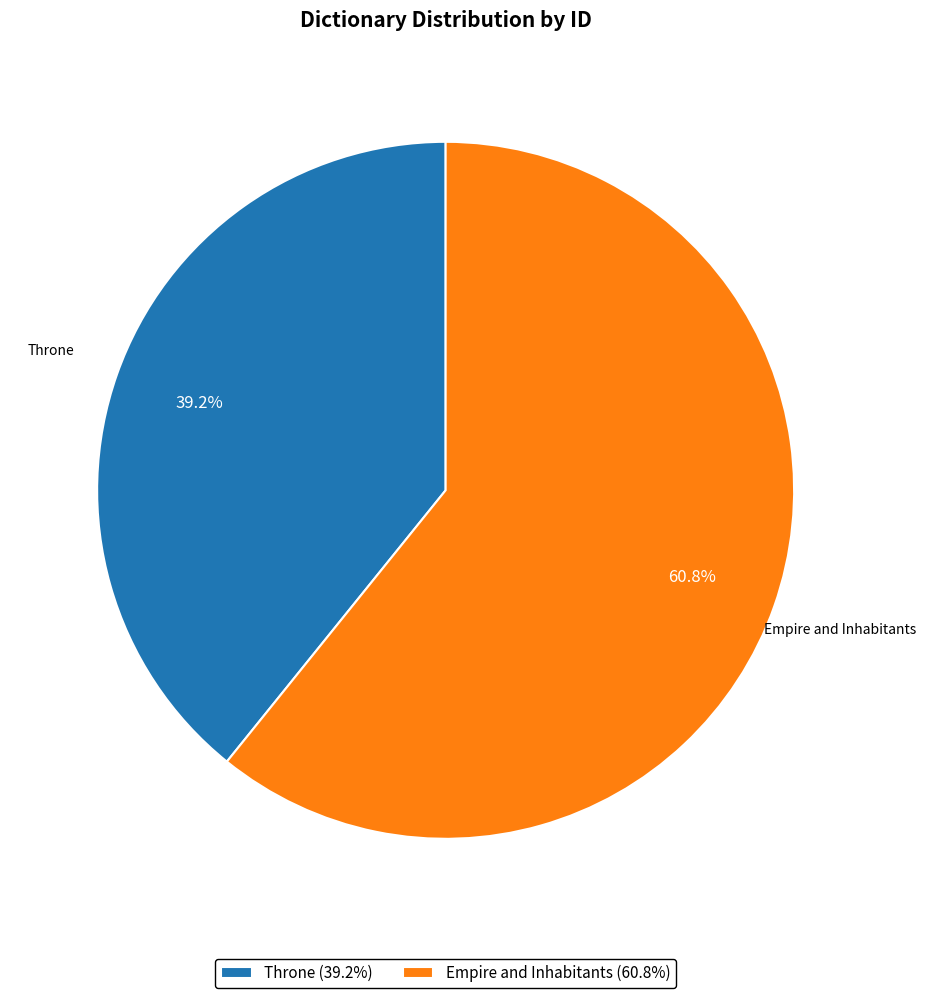

Is it true that Throne is 25% of the pie?

False